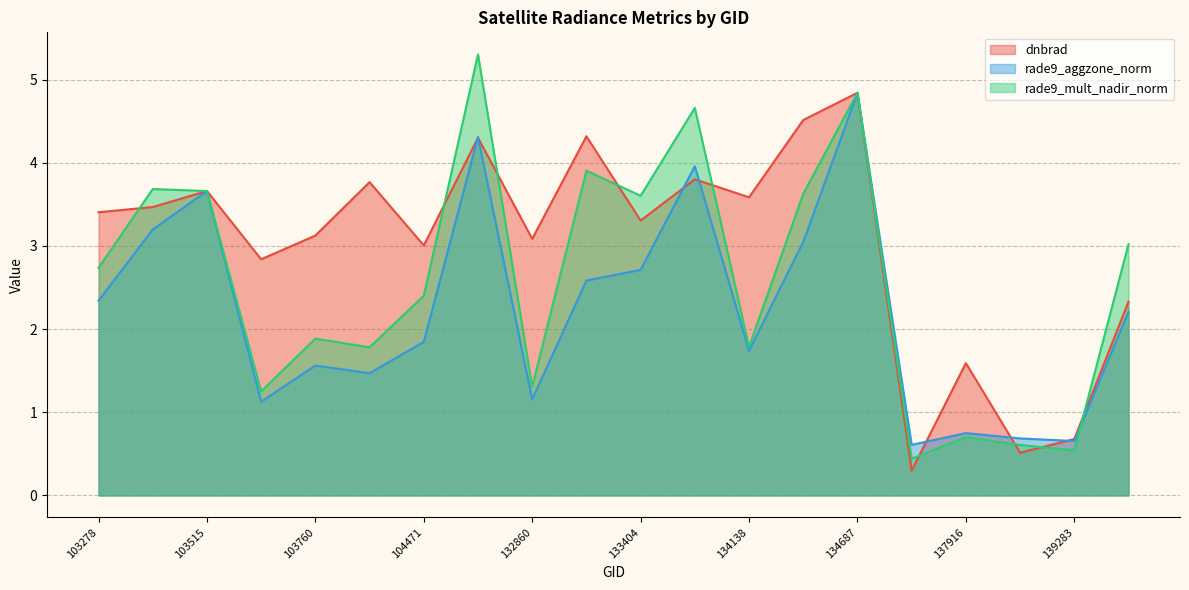

Where do dnbrad and rade9_mult_nadir_norm first cross each other?

103278 and 103396